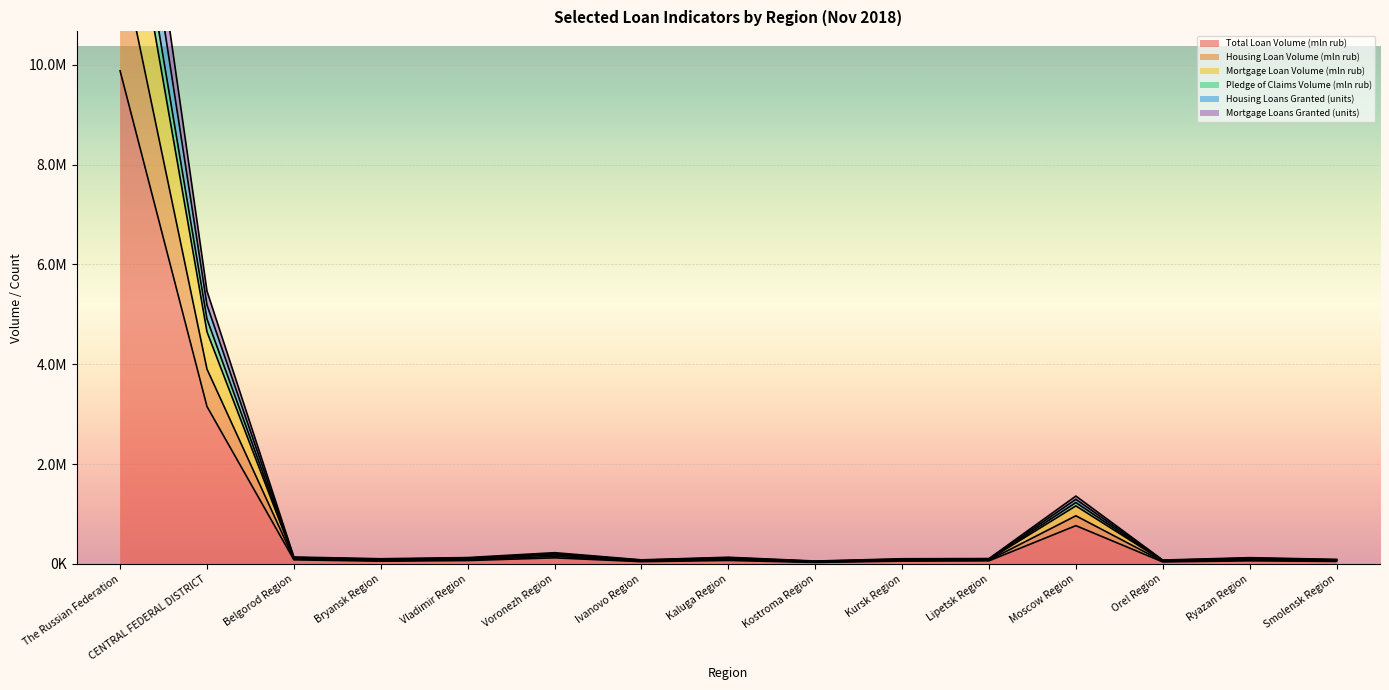

Between Kostroma Region and Voronezh Region, which is larger?

Voronezh Region